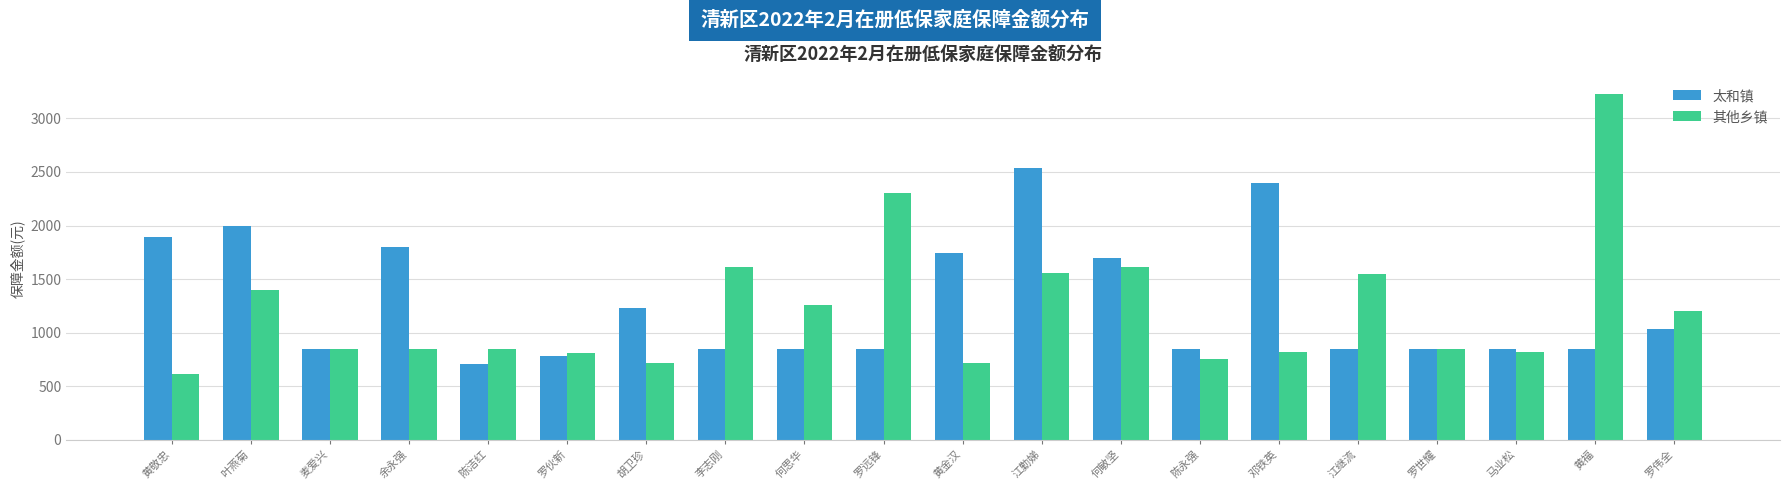

The value of 太和镇 at 叶燕菊 is 595. True or false?

False